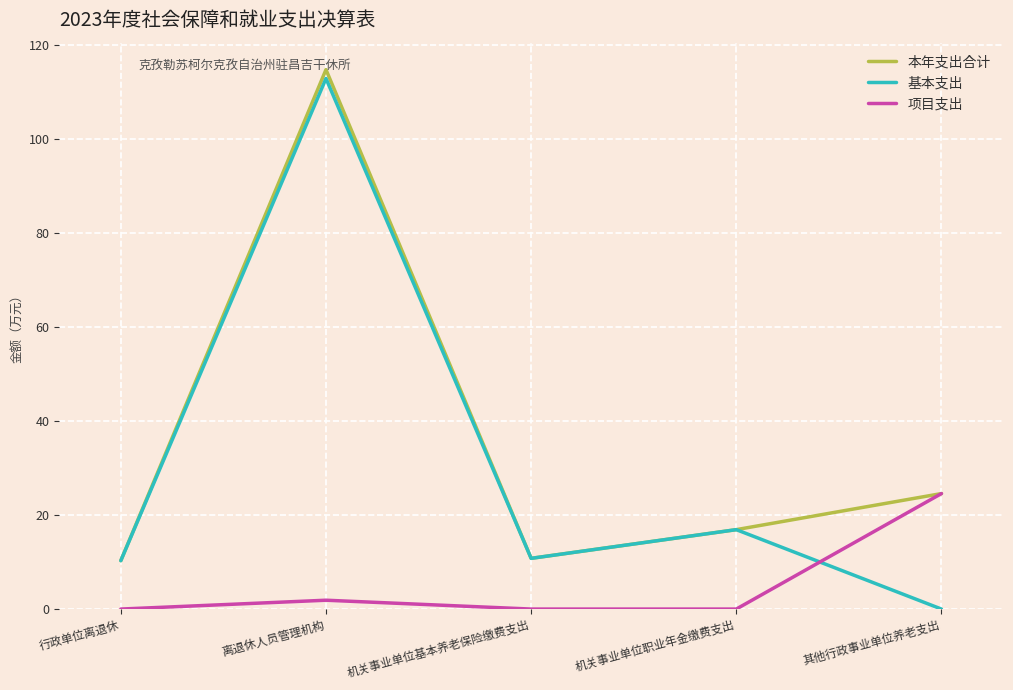

Reading right to left, what are all the values shown in this chart?

本年支出合计: 24.6	16.9	10.8	114.7	10.3
基本支出: 0.0	16.9	10.8	112.8	10.3
项目支出: 24.6	0.0	0.0	1.9	0.0